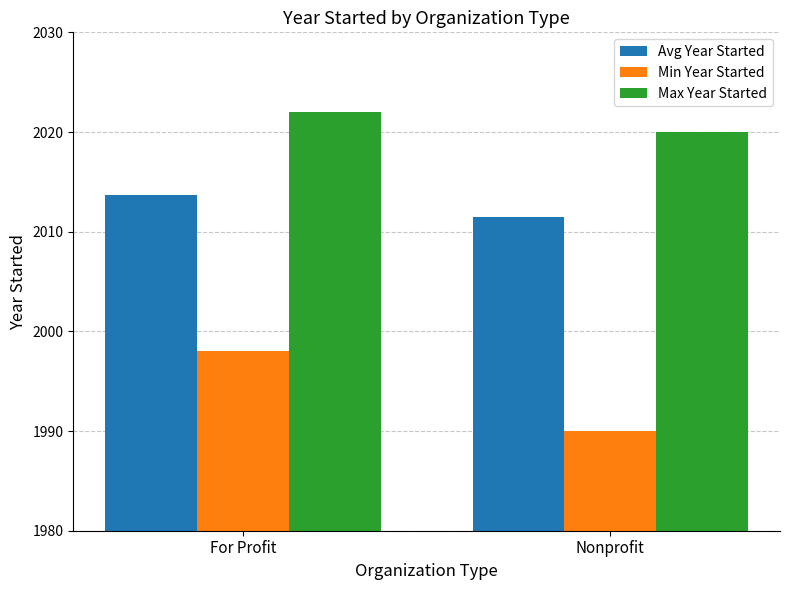

What is the value of the Min Year Started bar at the 1st from the left?

1998.0